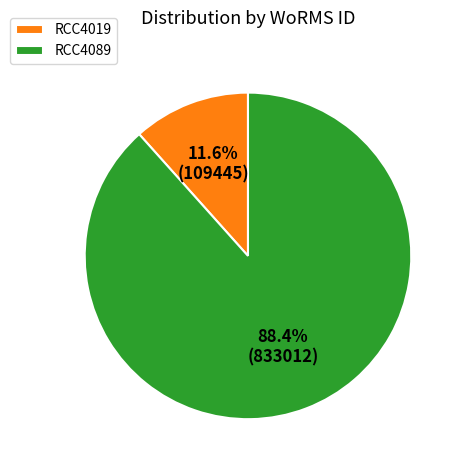

What is the smallest slice in the pie chart?

RCC4019